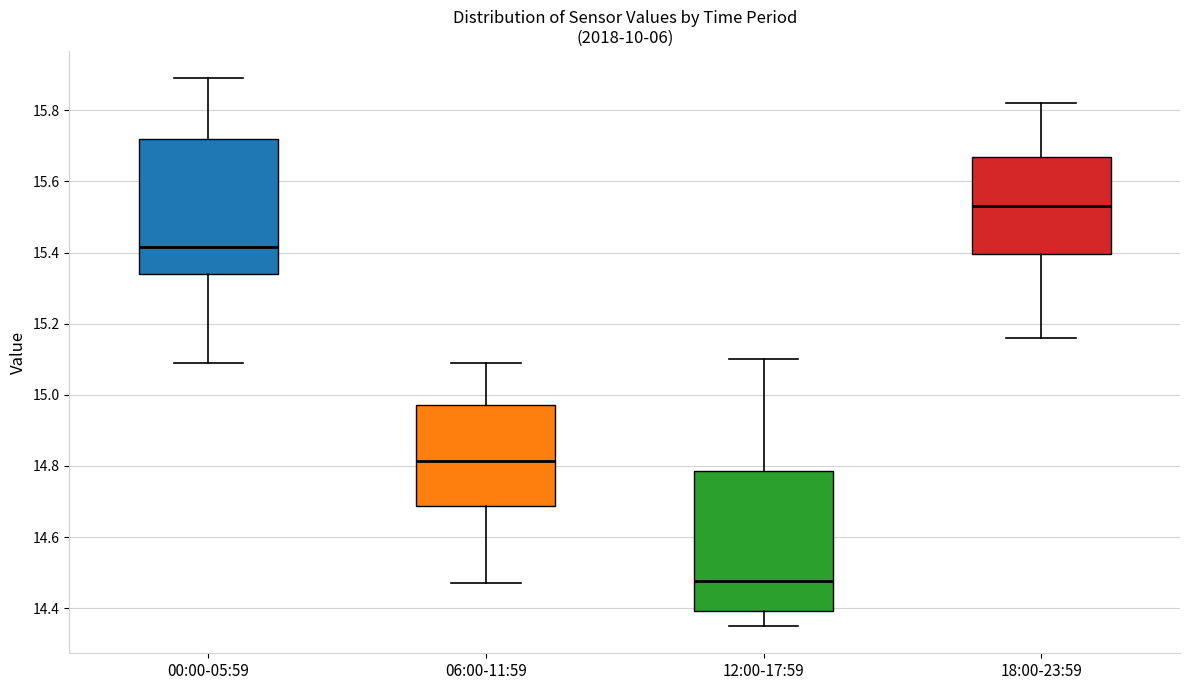

Which box's median line is the highest?

18:00-23:59